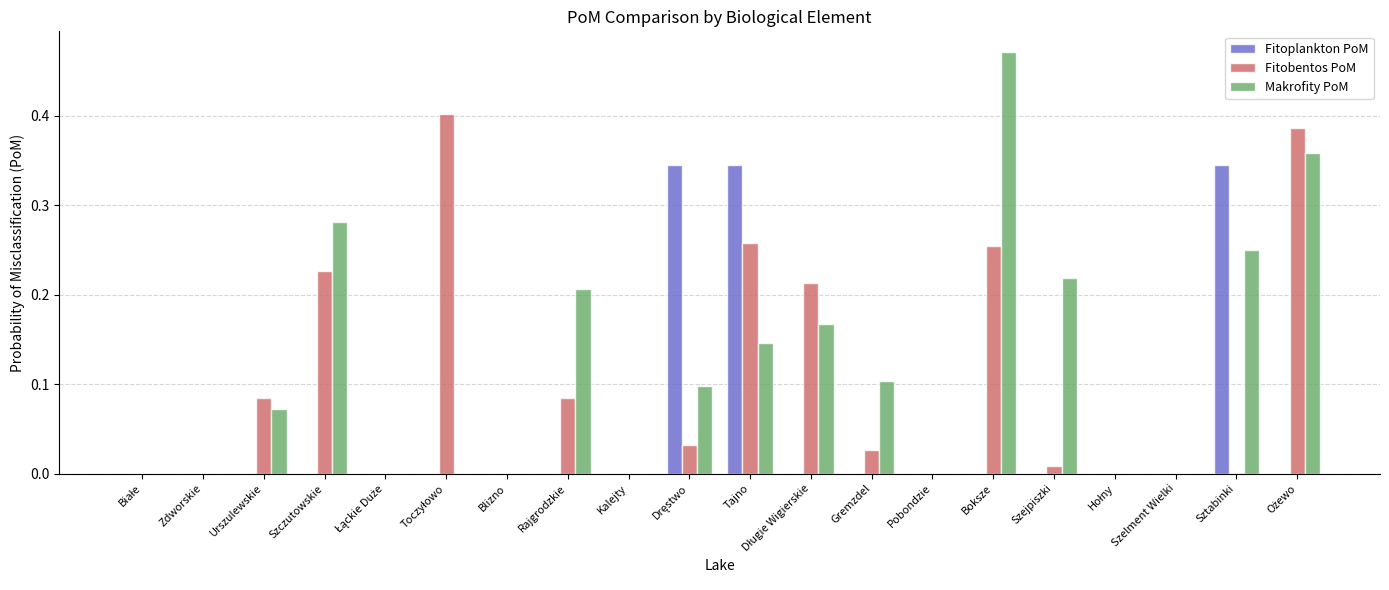

Which series changed the most between Gremzdel and Pobondzie?

Makrofity PoM